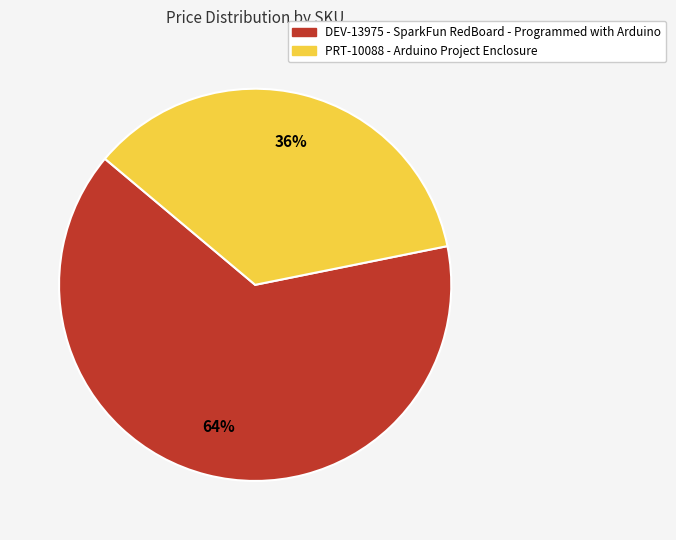

Combined, do PRT-10088 and DEV-13975 account for over 50%?

Yes